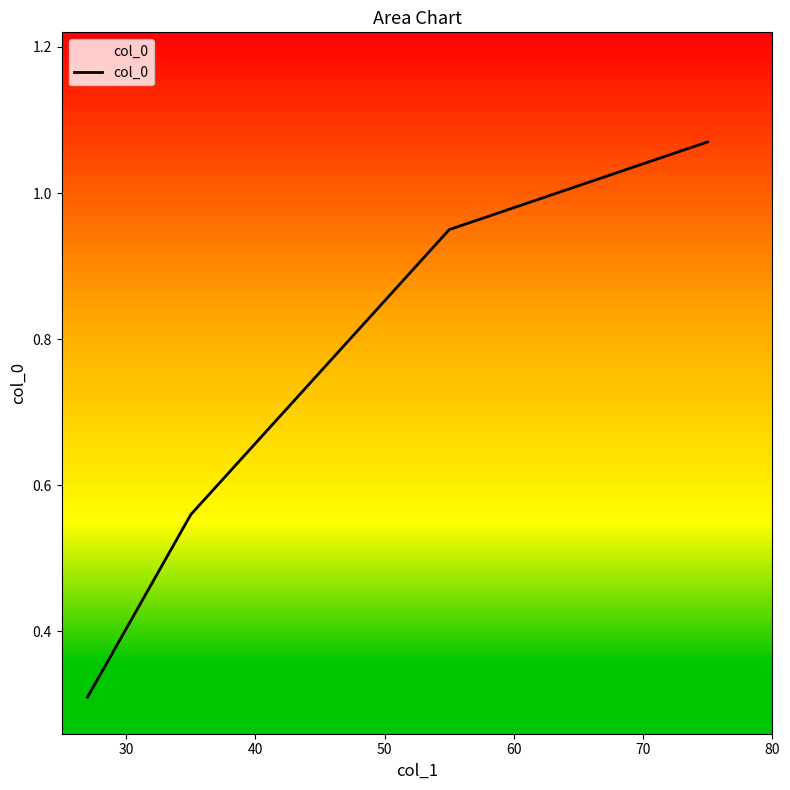

What is the average value?

0.7